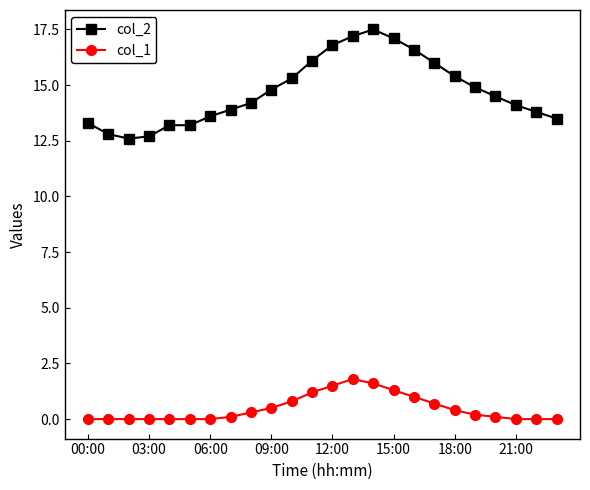

At how many categories does at least one series exceed 11?

24